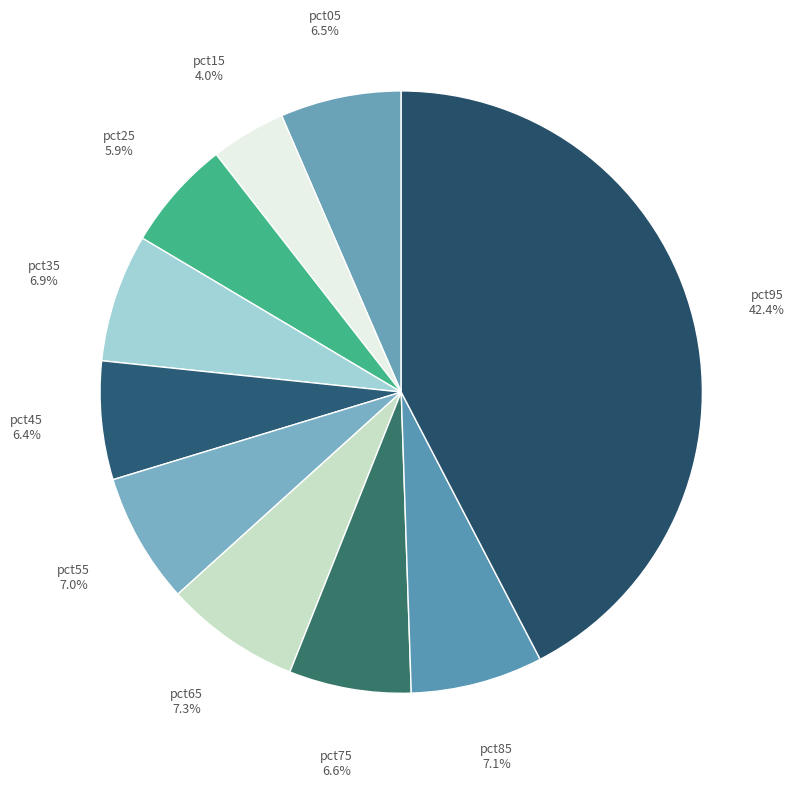

Which slice is the smallest?

pct15